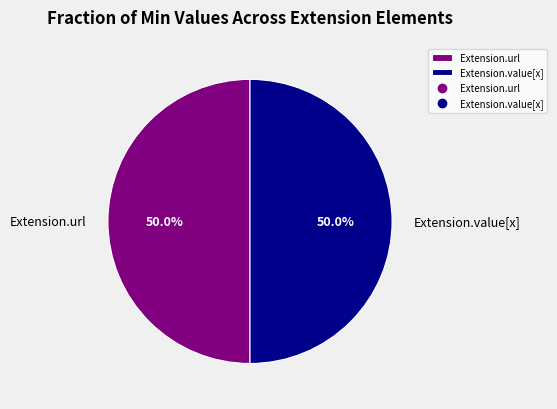

What is the total percentage of Extension.url and Extension.value[x]?

100.0%